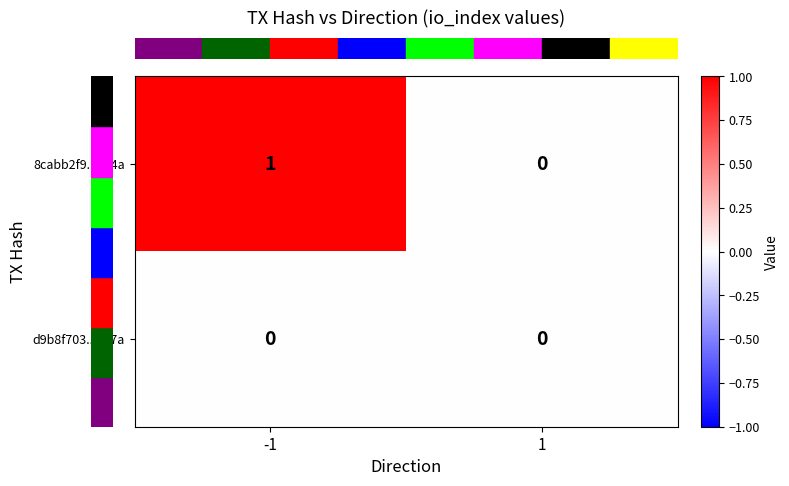

Reading left to right, transcribe all the data shown in this chart.

8cabb2f9...894a: -1=1	1=0
d9b8f703...847a: -1=0	1=0